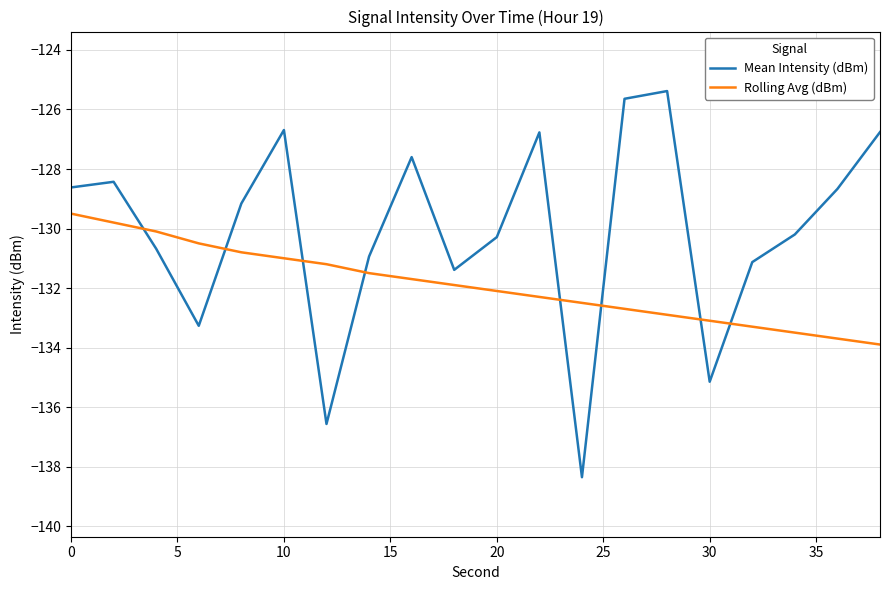

How many interior local valleys does the Mean Intensity (dBm) series have?

5